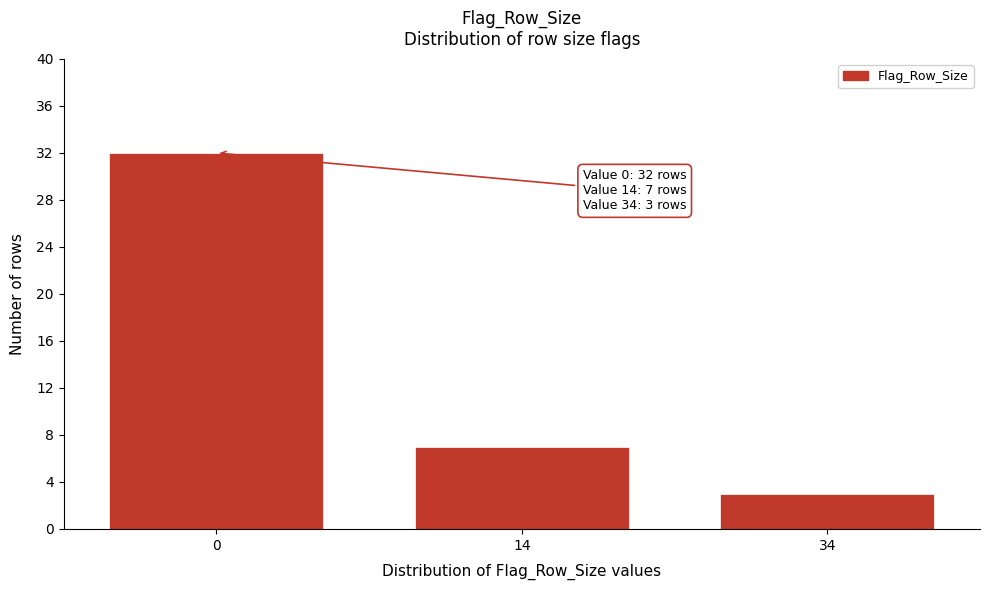

Reading left to right, list all the values displayed in this chart.

0=32	14=7	34=3